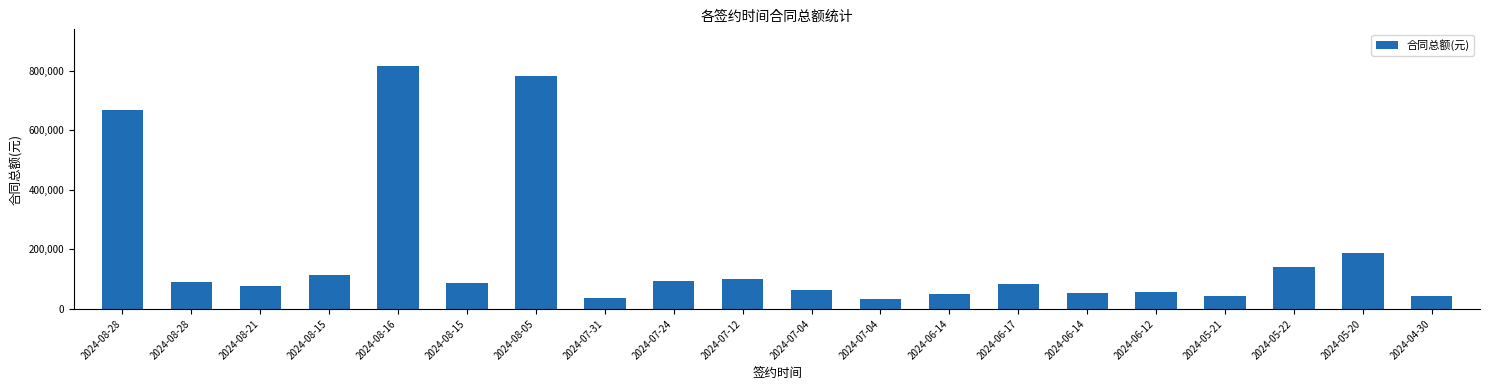

Count the number of data series in this chart.

1